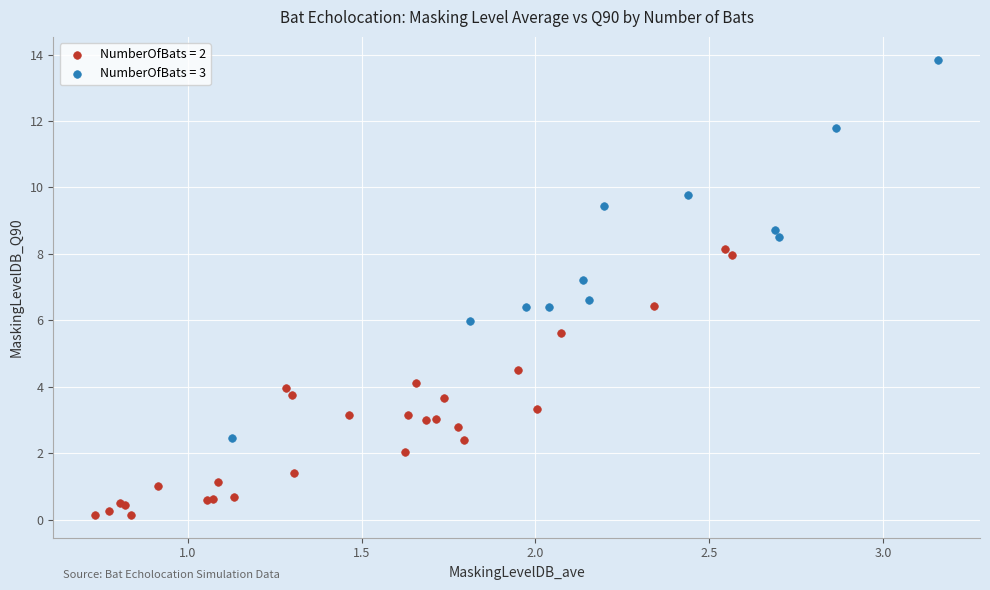

Which series contains the highest Y value?

NumberOfBats = 3